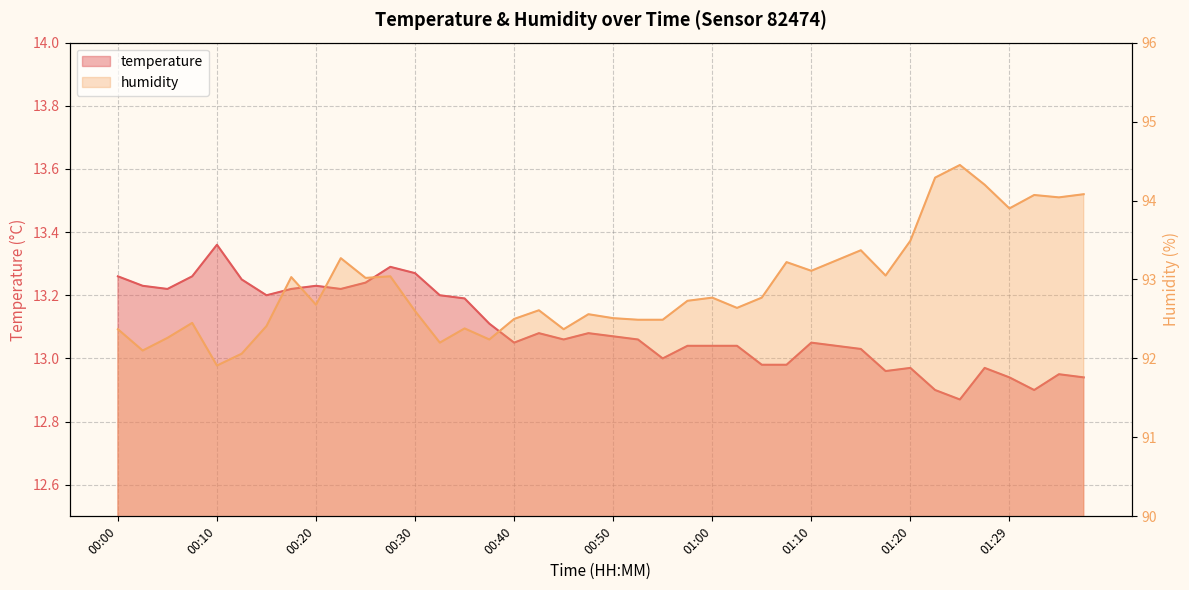

How many interior local valleys does the temperature series have?

9